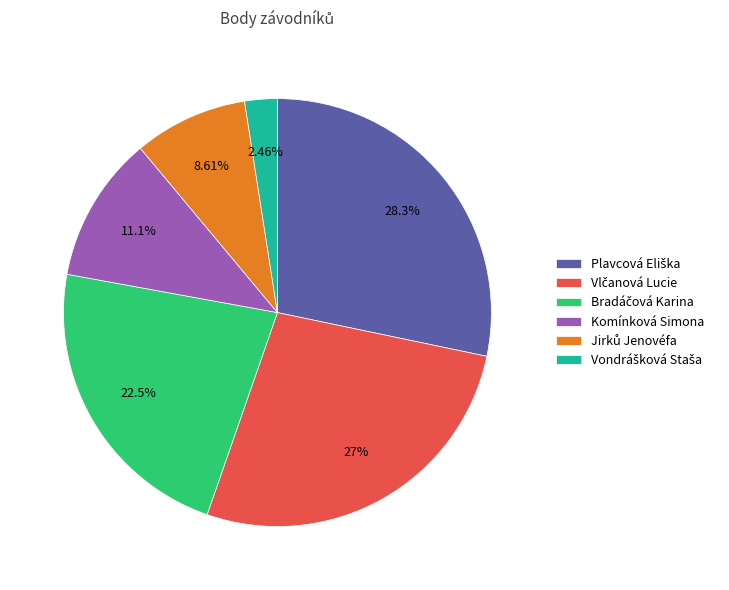

Does Komínková Simona account for over 50% of the chart?

No